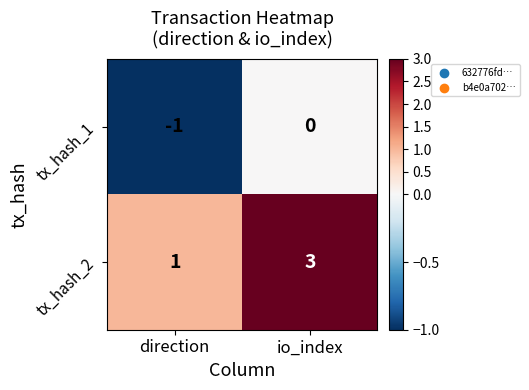

Reading right to left, extract all data points from this chart.

tx_hash_1: io_index=0	direction=-1
tx_hash_2: io_index=3	direction=1